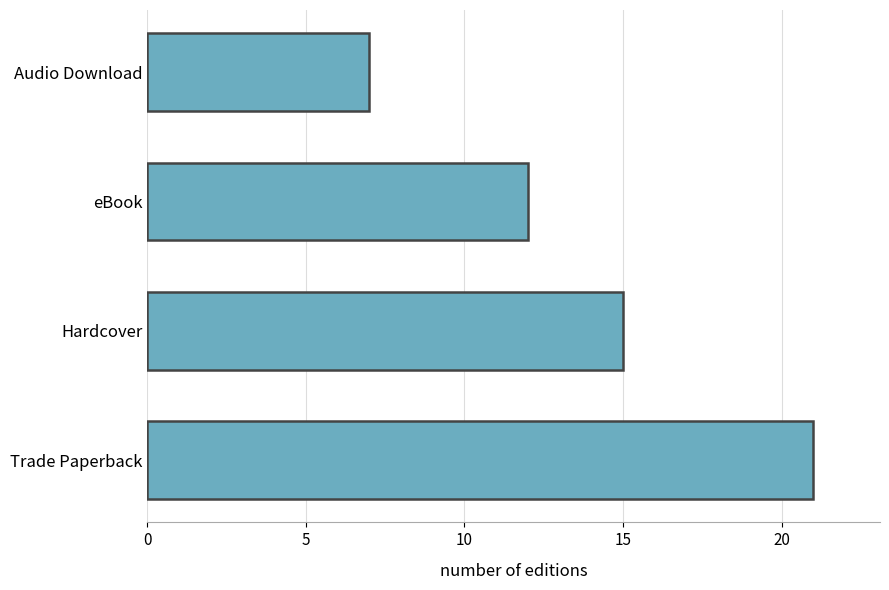

Reading bottom to top, list all the values displayed in this chart.

Trade Paperback=21	Hardcover=15	eBook=12	Audio Download=7